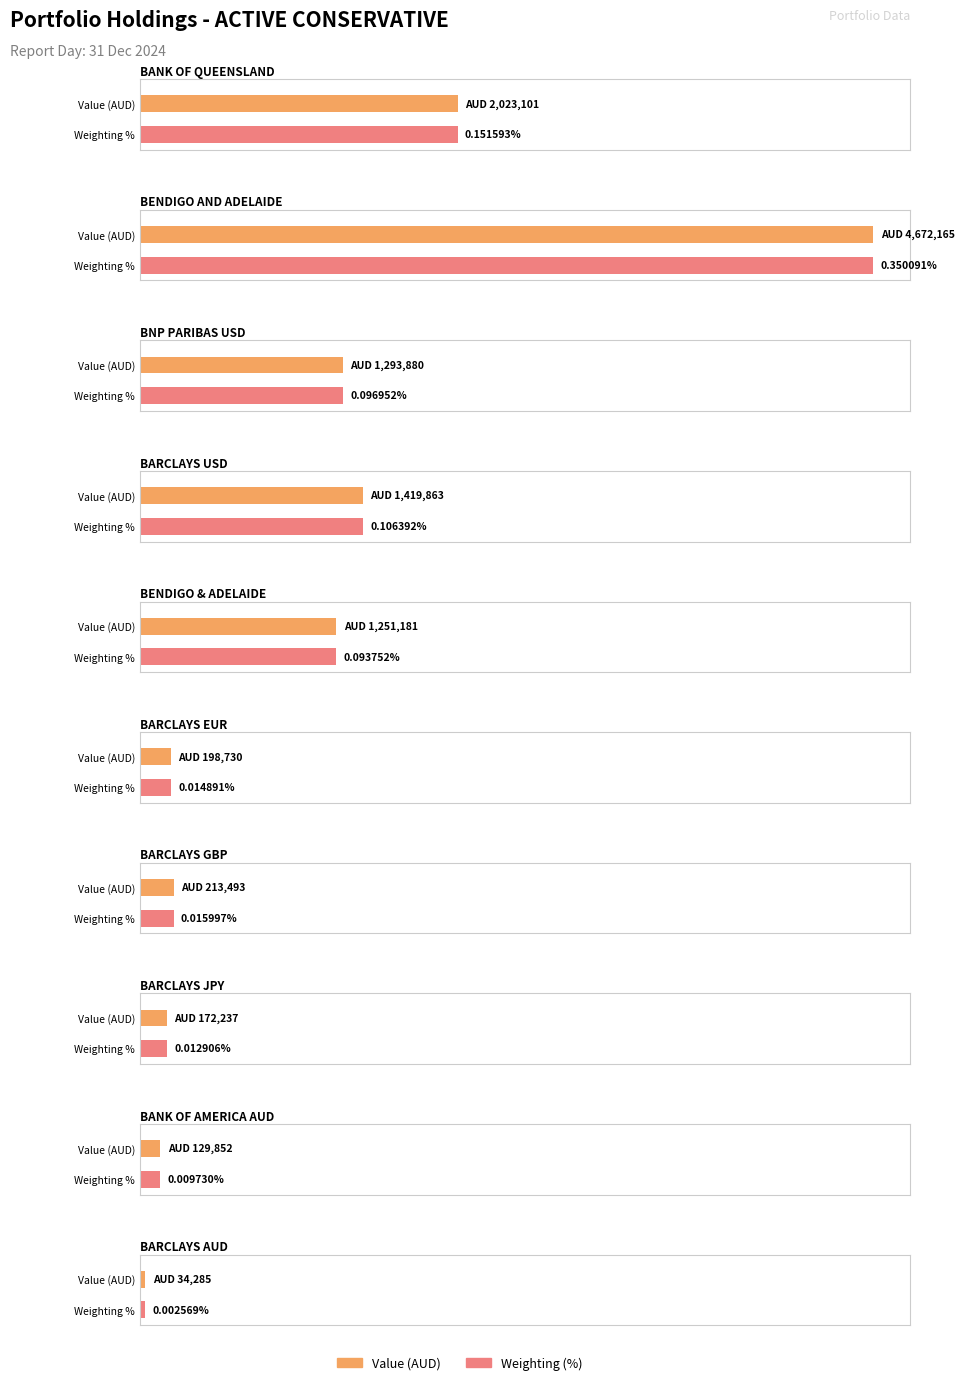

At how many categories does at least one series exceed 4040889?

1